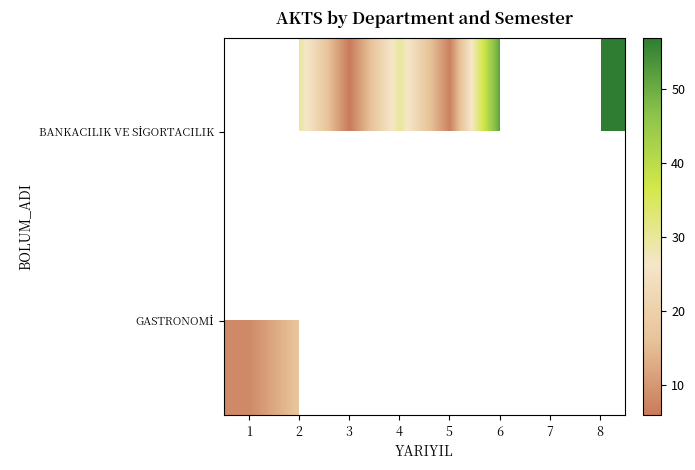

How many distinct data groups are displayed?

2